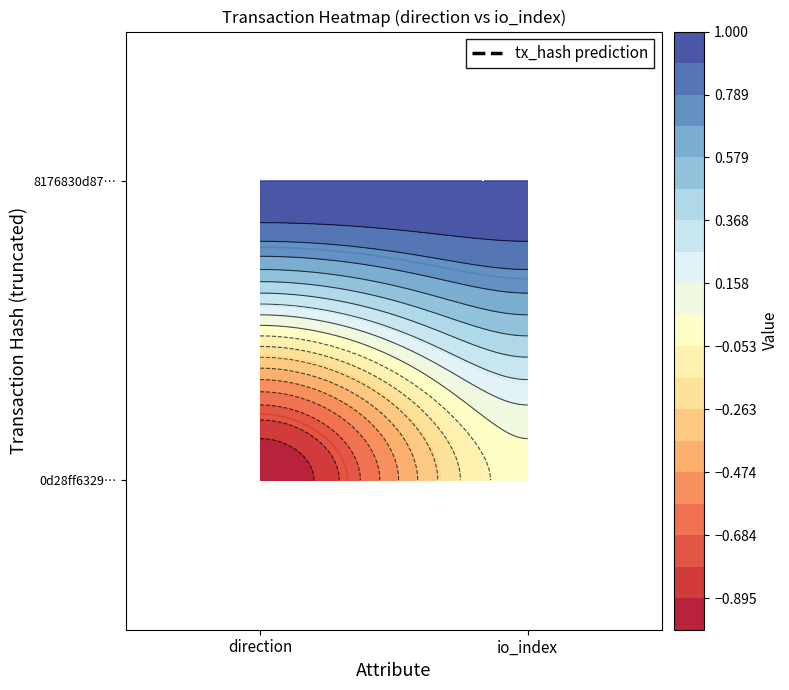

Is the value of 0d28ff6329068bce33b9962ebd6538408716212 at 1 greater than the value of 8176830d8741c87699a9be94efc672fd5ef476b at 0?

No